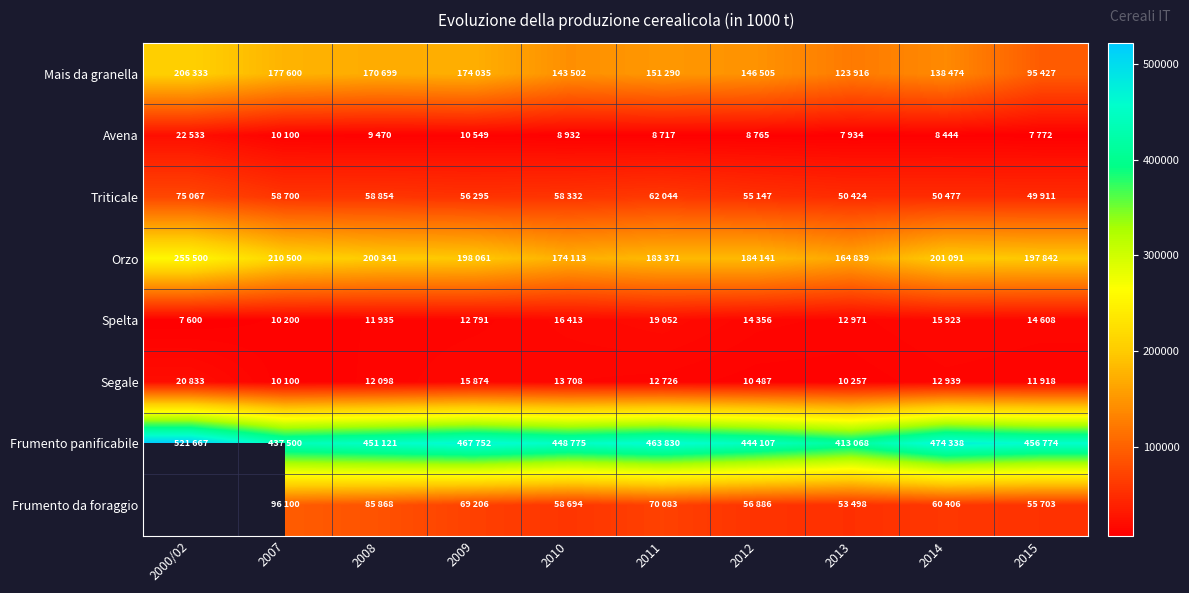

Which series changed the most between 2000/02 and 2014?

Mais da granella